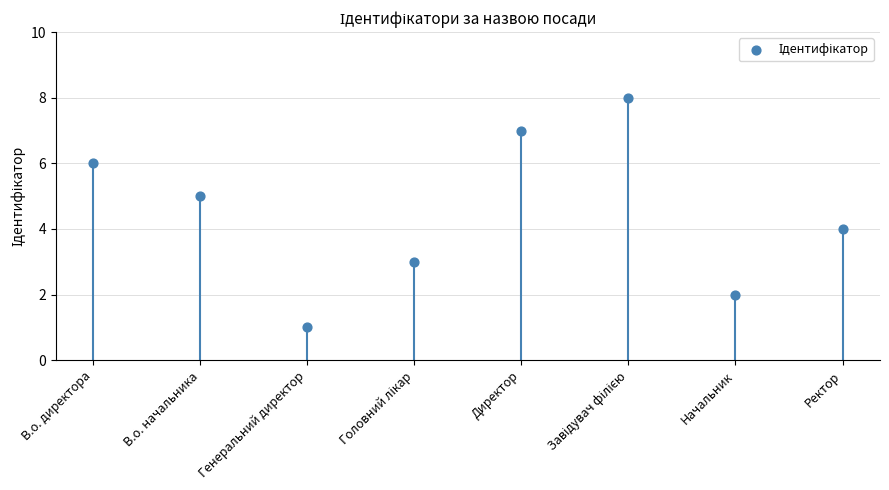

What is the range of Y values (max minus min)?

7